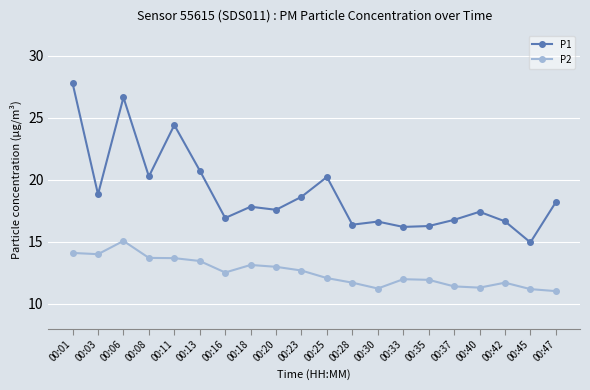

Rank the series by their average value, from lowest to highest.

P2, P1